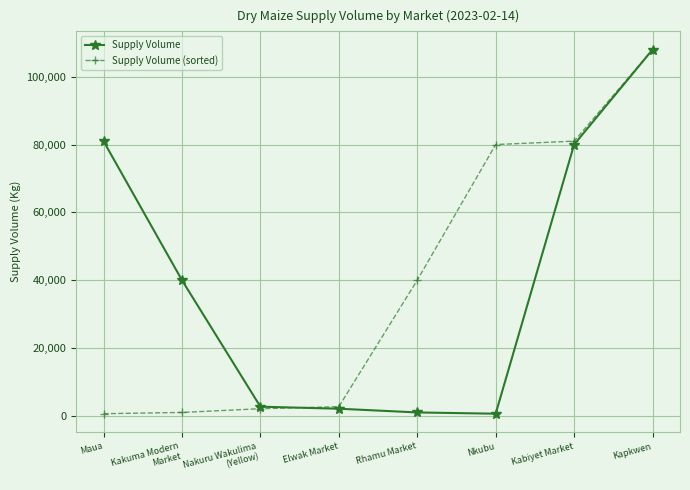

What is the average value of the Supply Volume (sorted) series?

39429